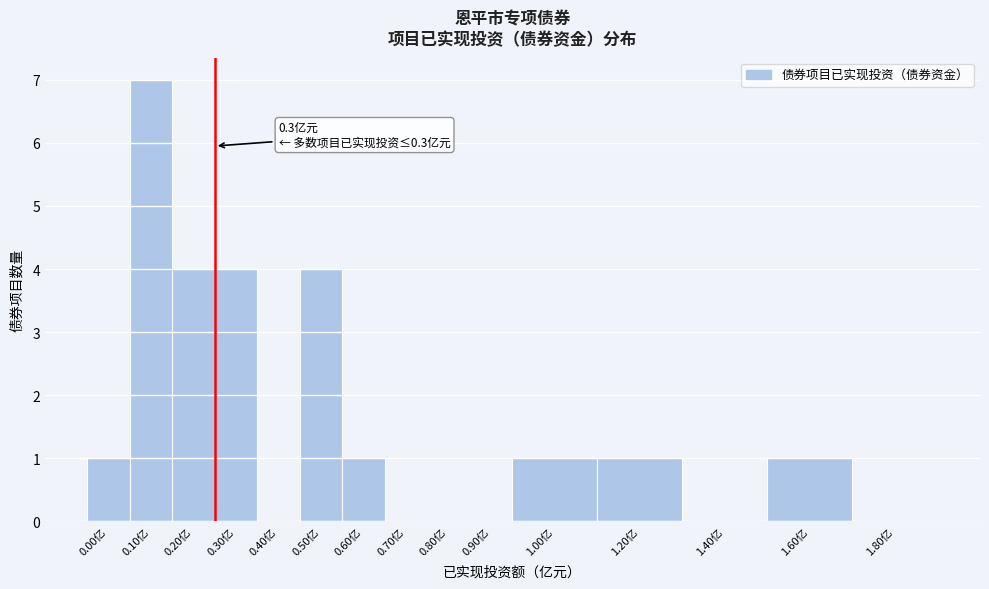

Reading left to right, transcribe all the data shown in this chart.

0.00亿=1	0.10亿=7	0.20亿=4	0.30亿=4	0.40亿=0	0.50亿=4	0.60亿=1	0.70亿=0	0.80亿=0	0.90亿=0	1.00亿=1	1.20亿=1	1.40亿=0	1.60亿=1	1.80亿=0